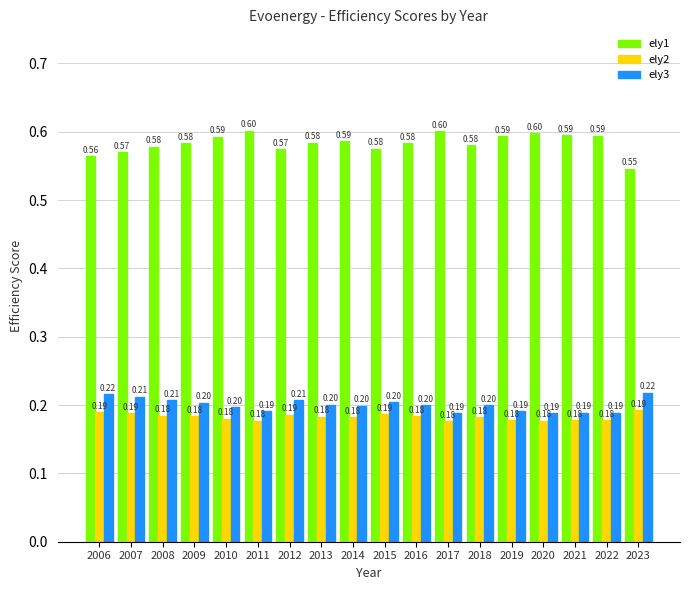

What is the greatest value displayed?

0.6